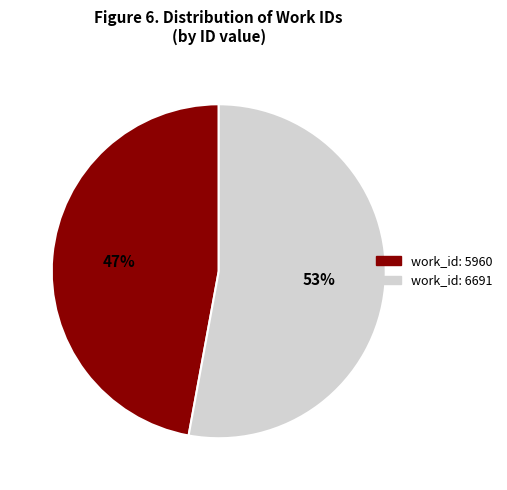

Rank the categories by value from lowest to highest.

work_id: 5960, work_id: 6691